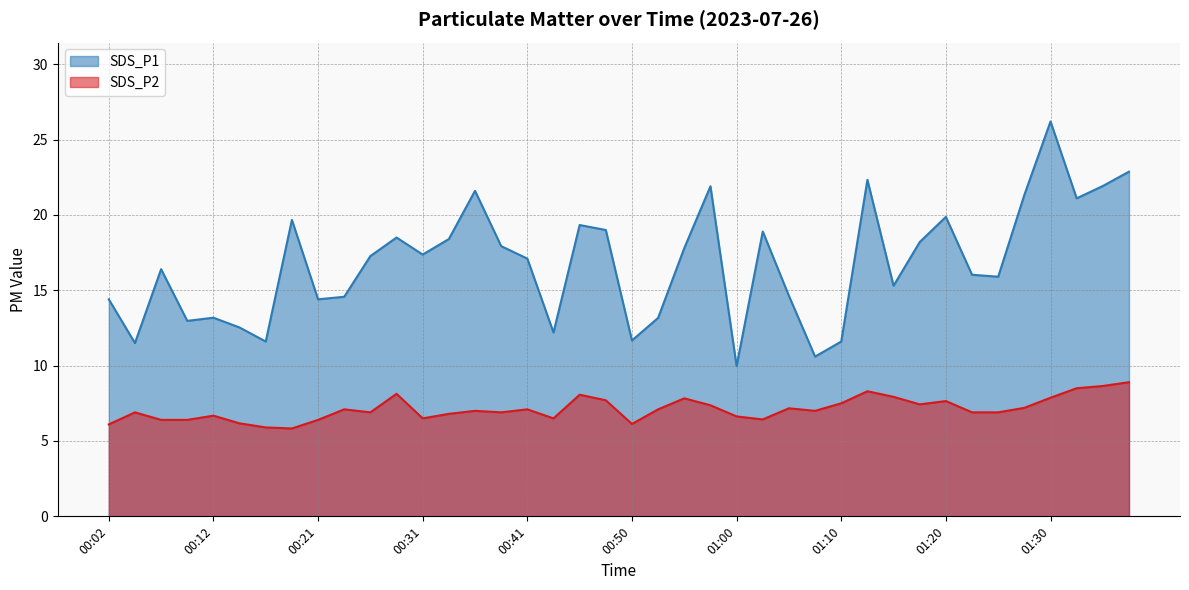

In SDS_P1, how many points are higher than both neighbors (excluding endpoints)?

11